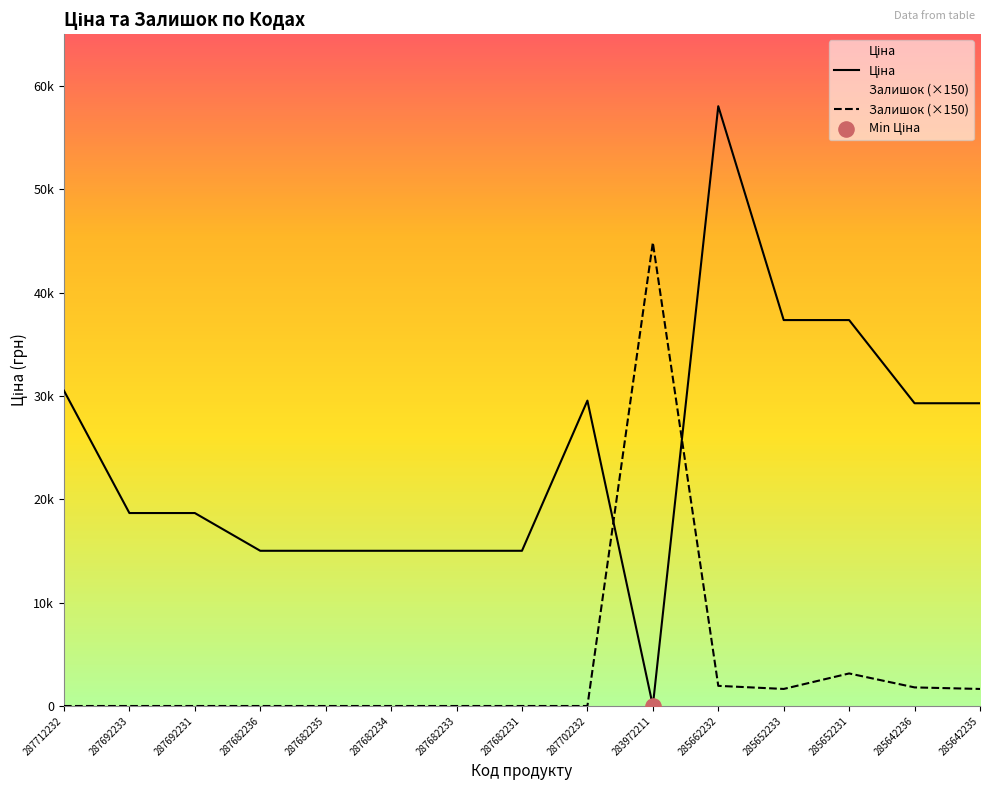

Which series has the largest Y range (max minus min)?

Ціна